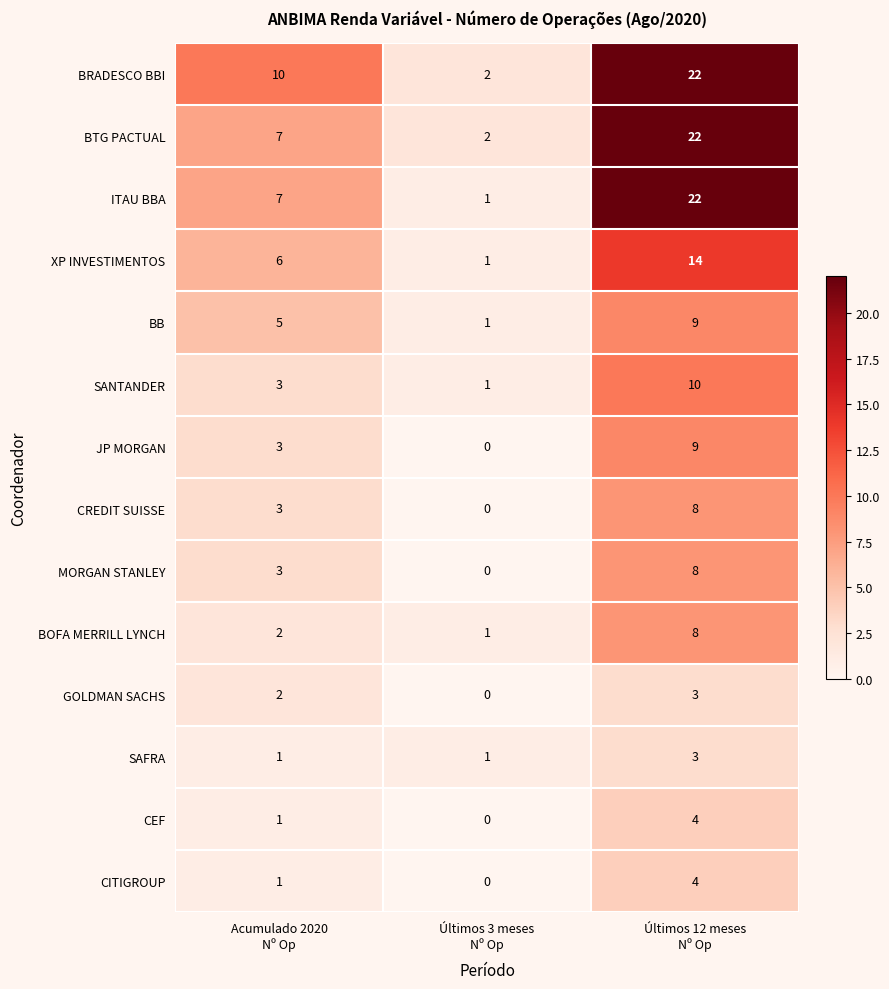

What is the spread (max minus min) of values at Acumulado 2020
Nº Op?

9